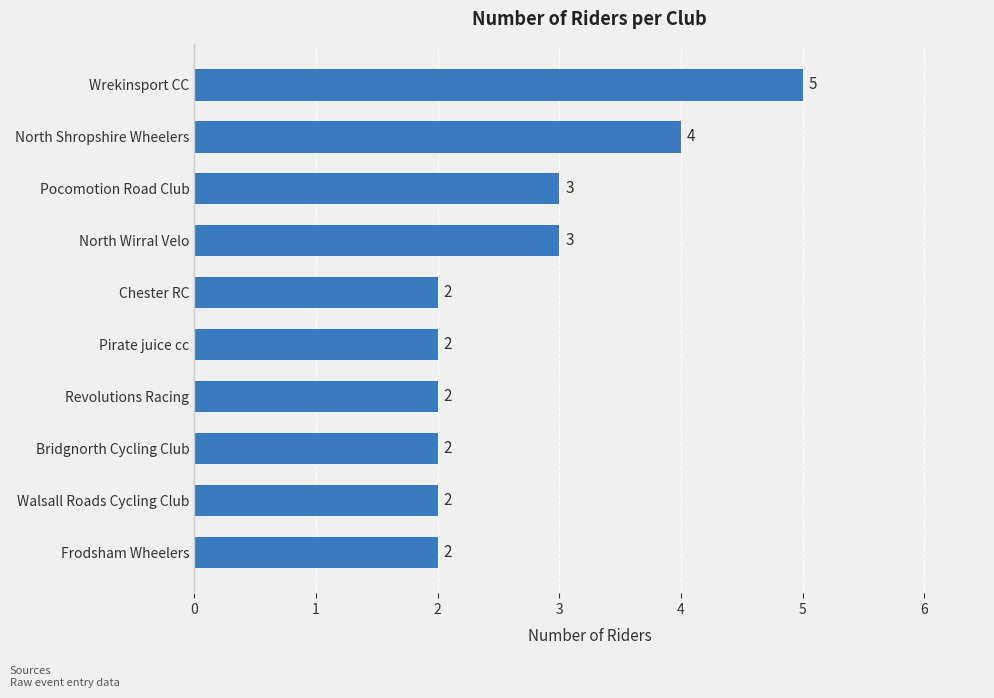

Approximately how many times larger is the value at North Shropshire Wheelers compared to Chester RC?

2.0